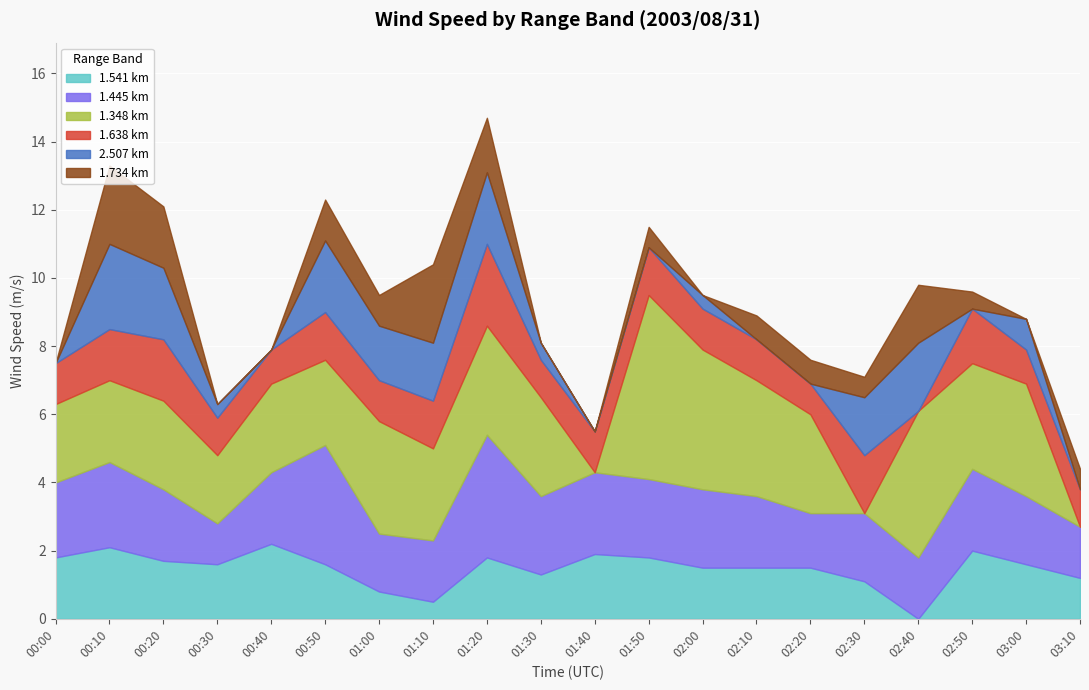

The 1.541 km series shows 0.9 at 00:50. True or false?

False